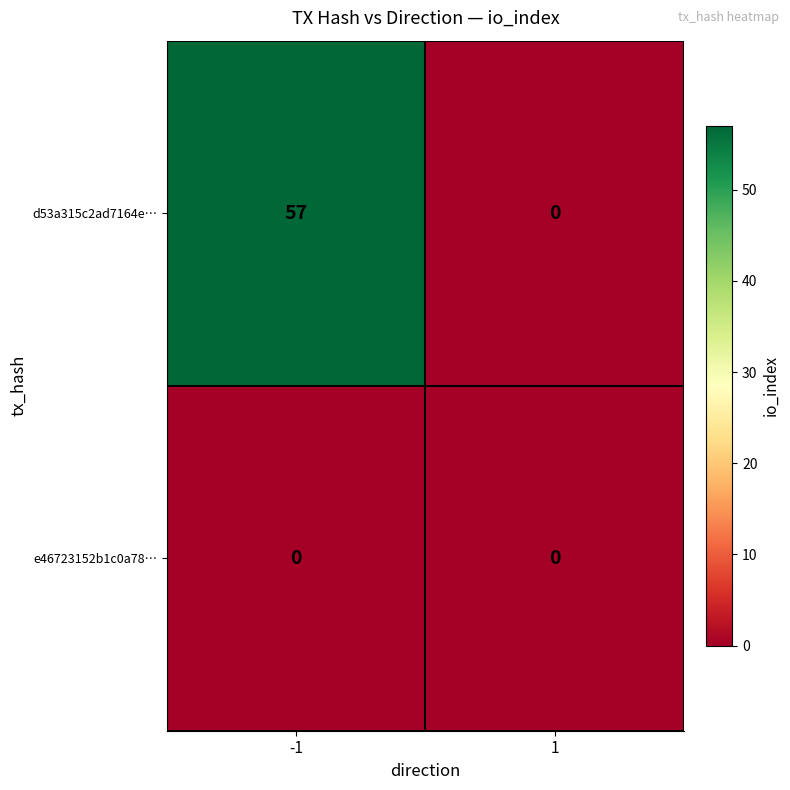

What is the difference between the maximum and minimum values in the d53a315c2ad7164e… series?

57